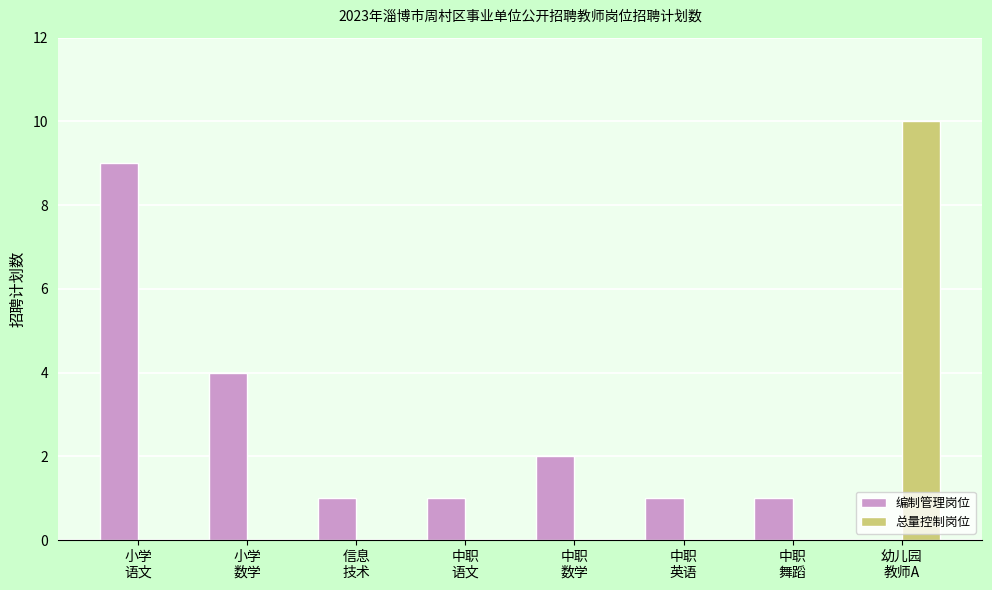

How many groups of bars are there?

8